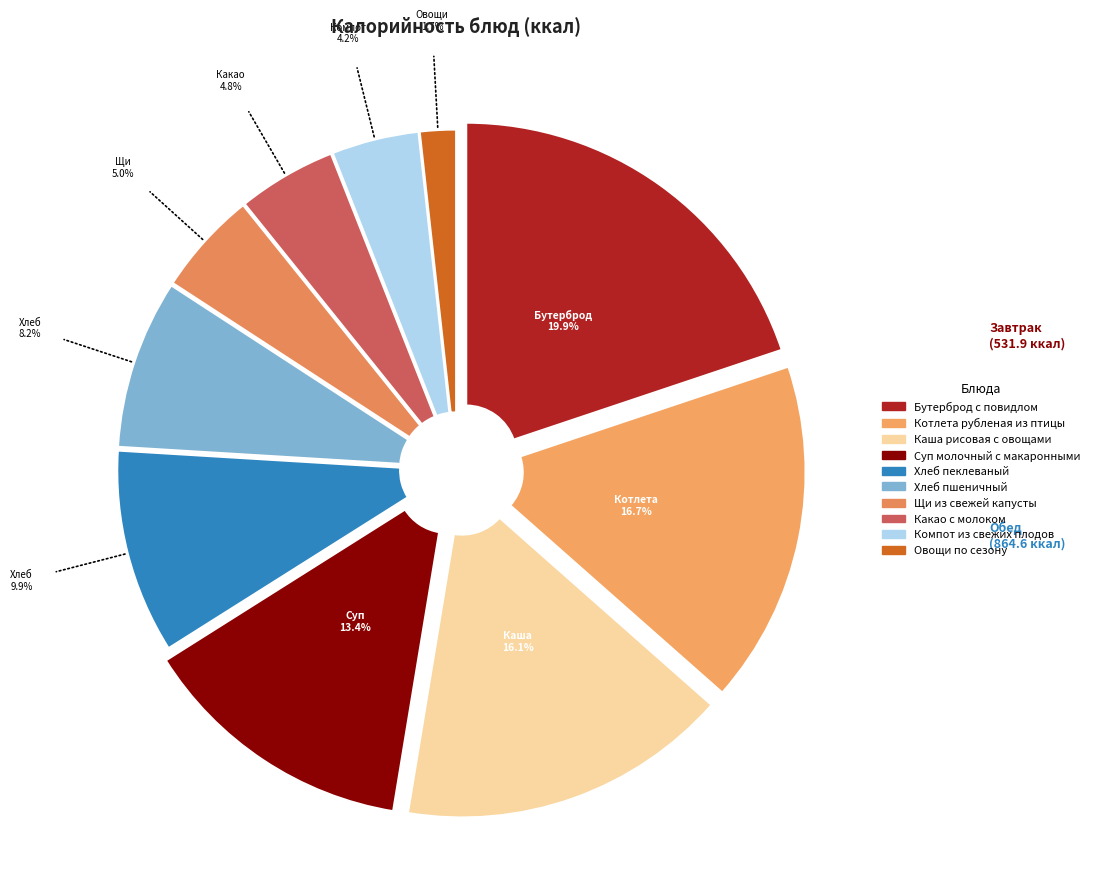

To the nearest percent, what is the difference between the Щи из свежей
капусты and Котлета рубленая
из птицы slice percentages?

12%